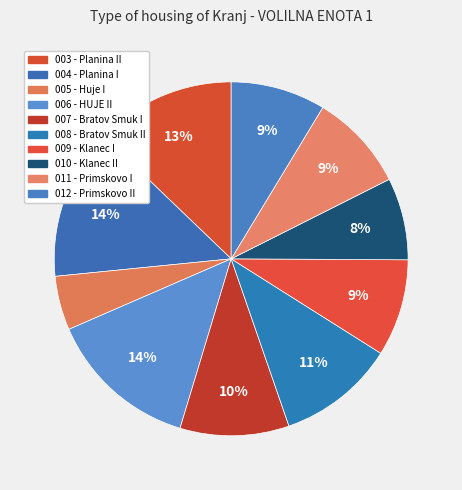

What percentage is the 010 - Klanec II slice, to the nearest percent?

8%